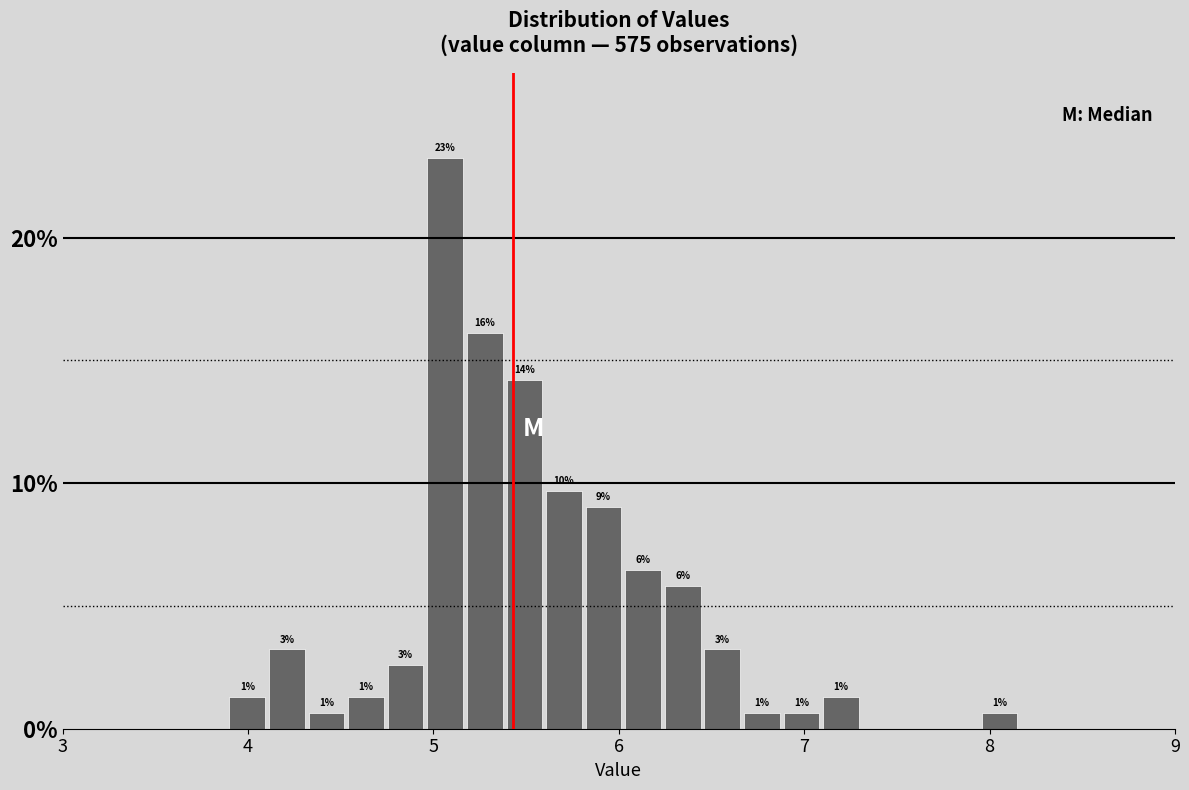

Read against the x-axis, roughly where is the centre of the tallest bar?

5.1